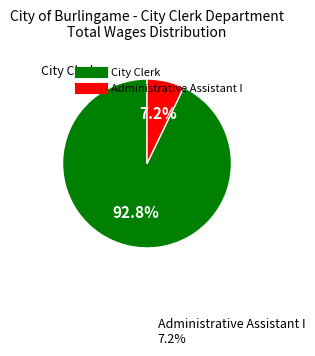

How many segments does this pie chart have?

2